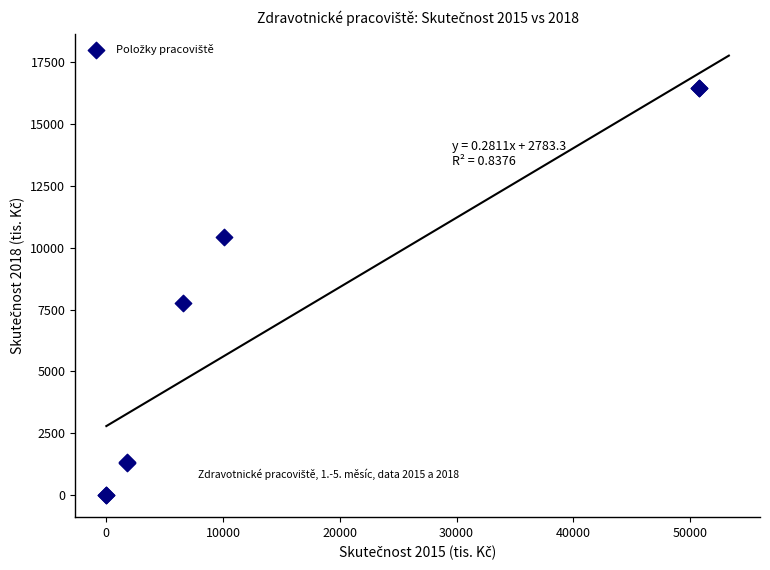

What Y value in the scatter plot is closest to 8223?

7774.1